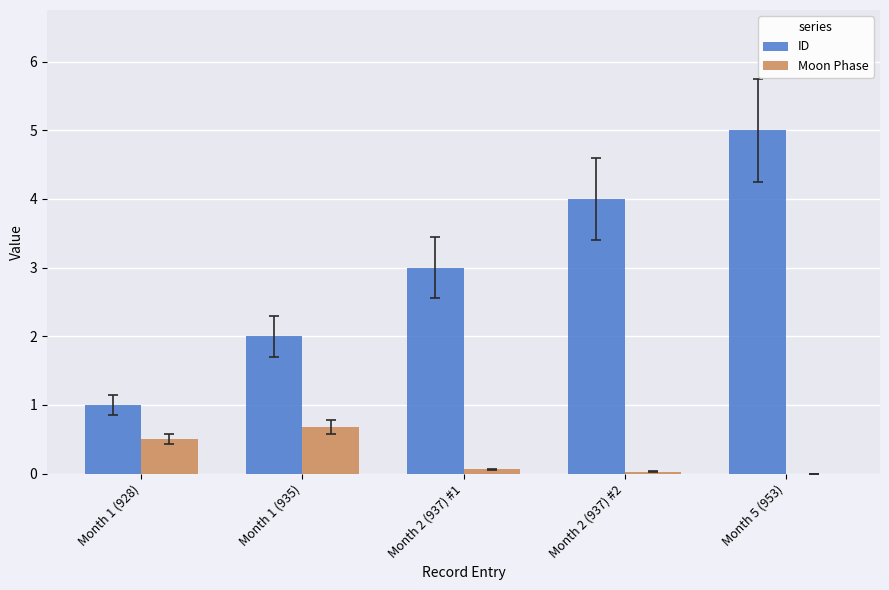

What is the sum of the Moon Phase values at Month 5 (953) and Month 2 (937) #1?

0.1